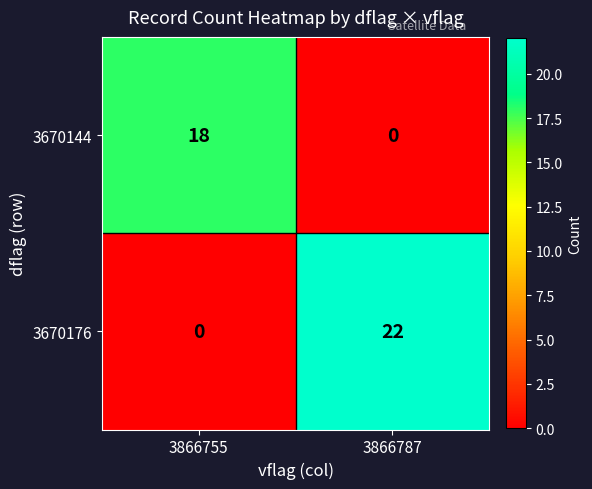

Which series changed the most between 3866755 and 3866787?

3670176